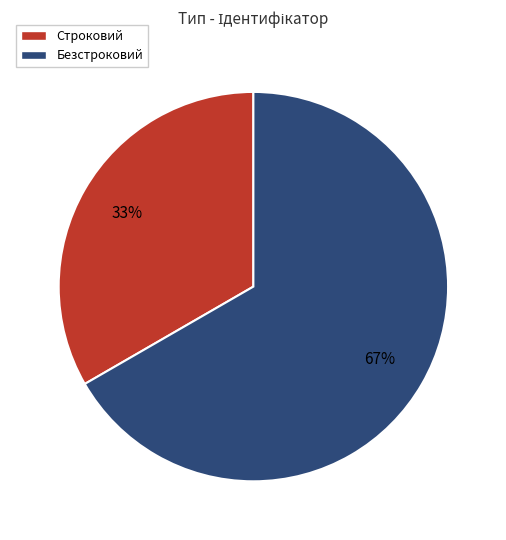

To the nearest percent, what percentage of the pie is Строковий?

33%